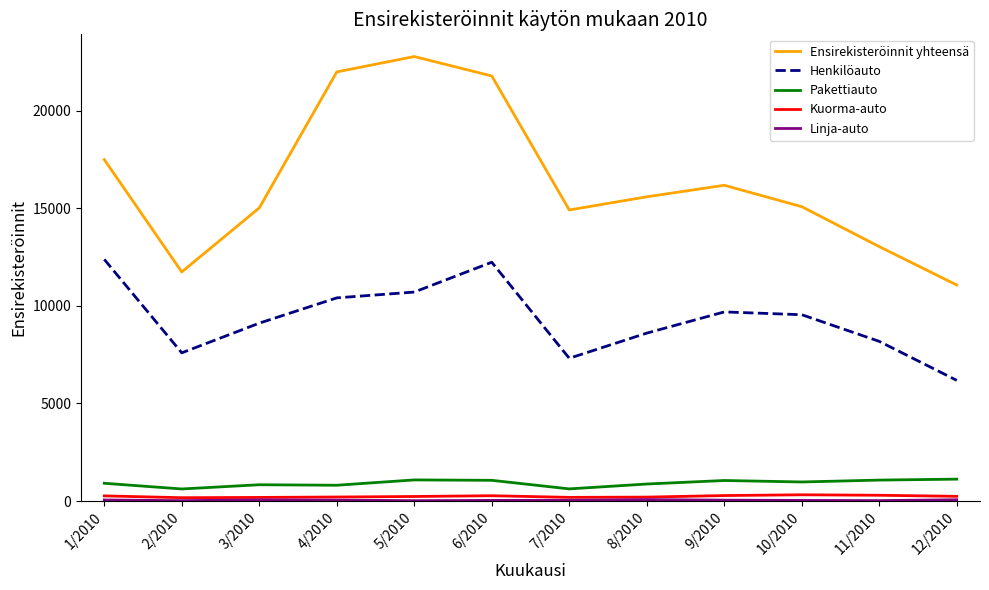

Is it true that Kuorma-auto equals 265 at 1/2010?

True